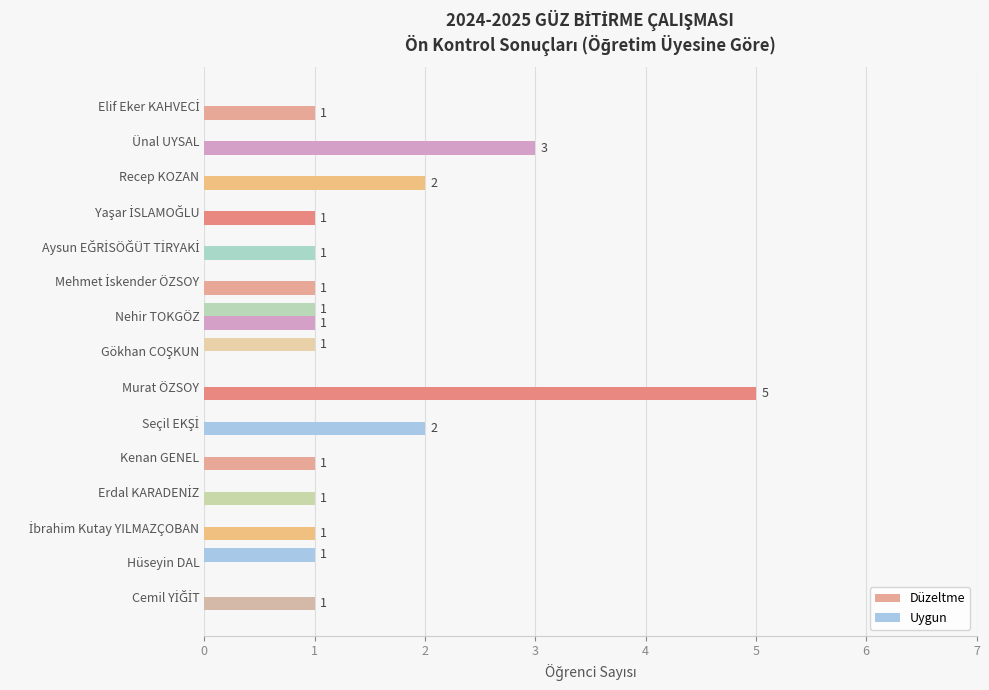

How many values in the Uygun series exceed 0?

3